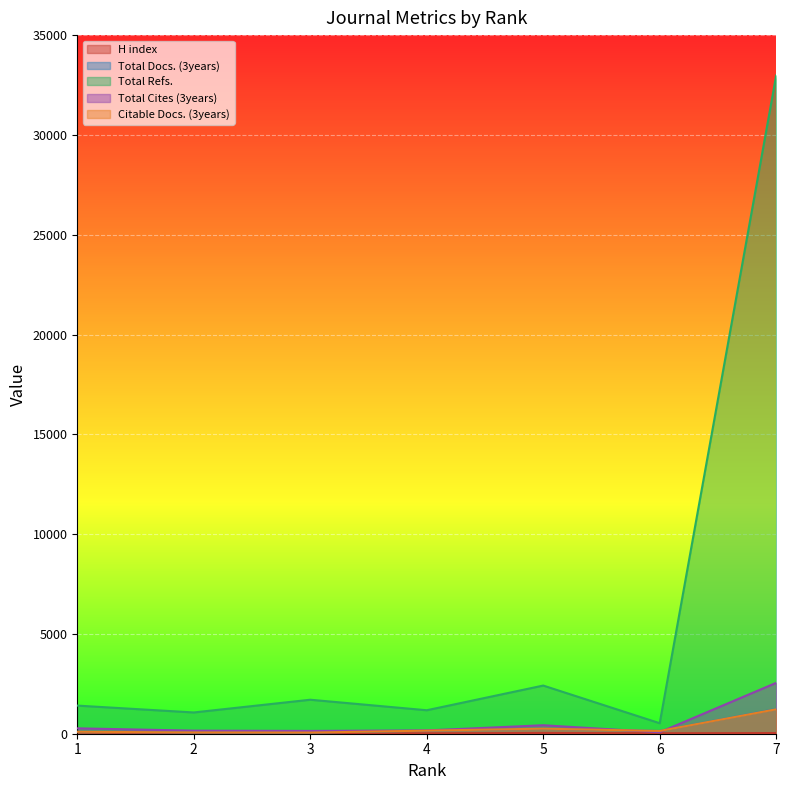

What is the difference between the maximum and minimum values in the Total Docs. (3years) series?

1181